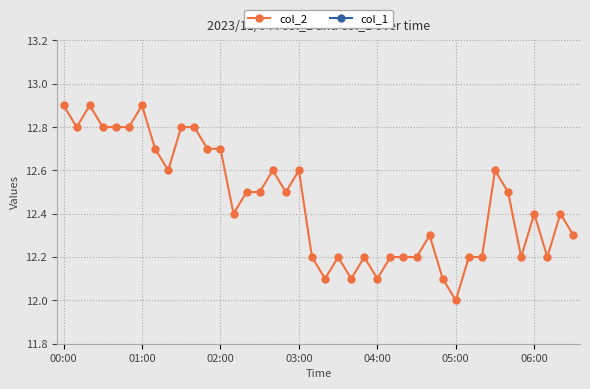

What is the difference between the second highest and minimum values in the col_2 series?

0.9